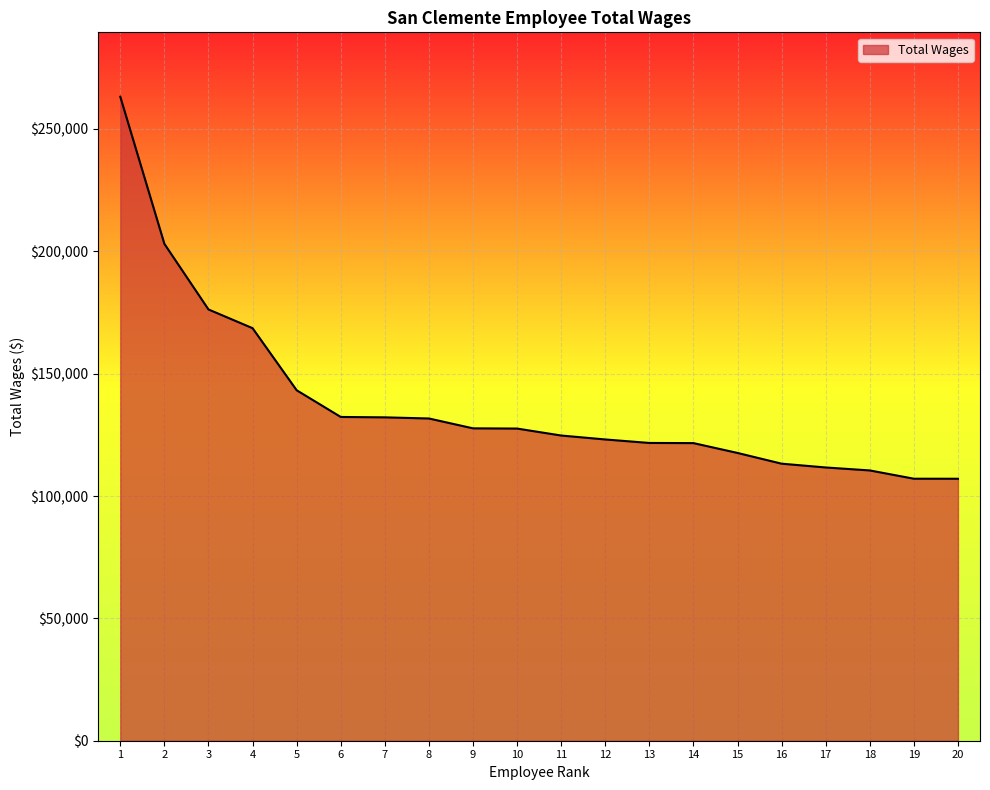

What is the smallest value displayed?

107066